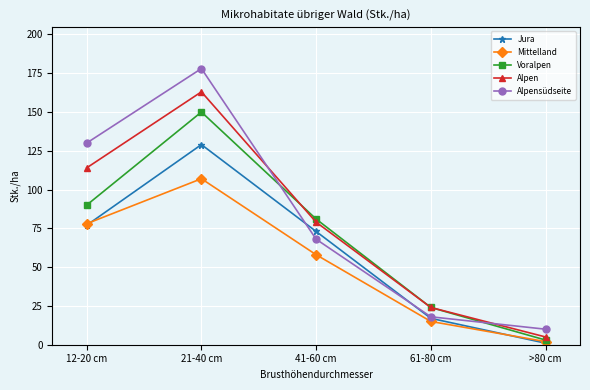

After their last crossing, which series has the higher values: Alpensüdseite or Jura?

Alpensüdseite